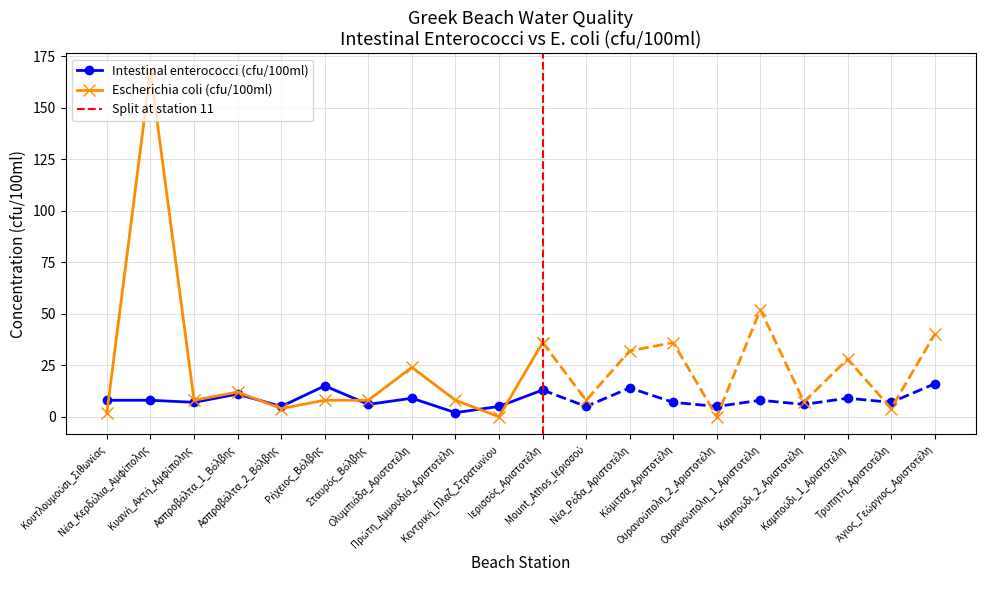

What is the sum of the Intestinal enterococci (cfu/100ml) values at Κόμιτσα_Αριστοτέλη and Τρυπητή_Αριστοτέλη?

14.0